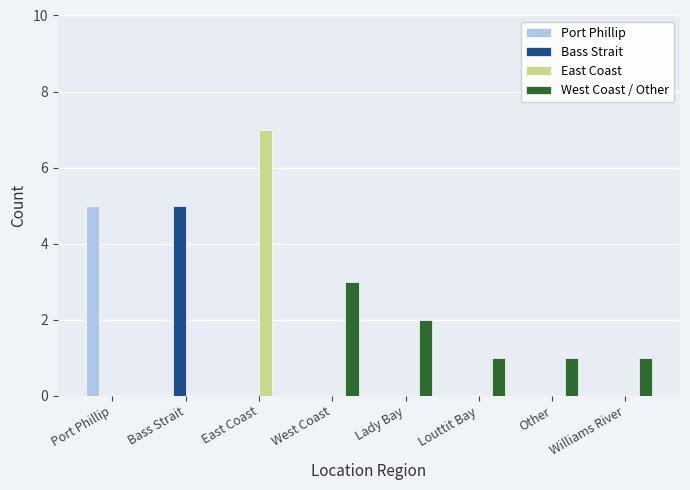

What are all the series names shown in the legend?

Port Phillip, Bass Strait, East Coast, West Coast / Other